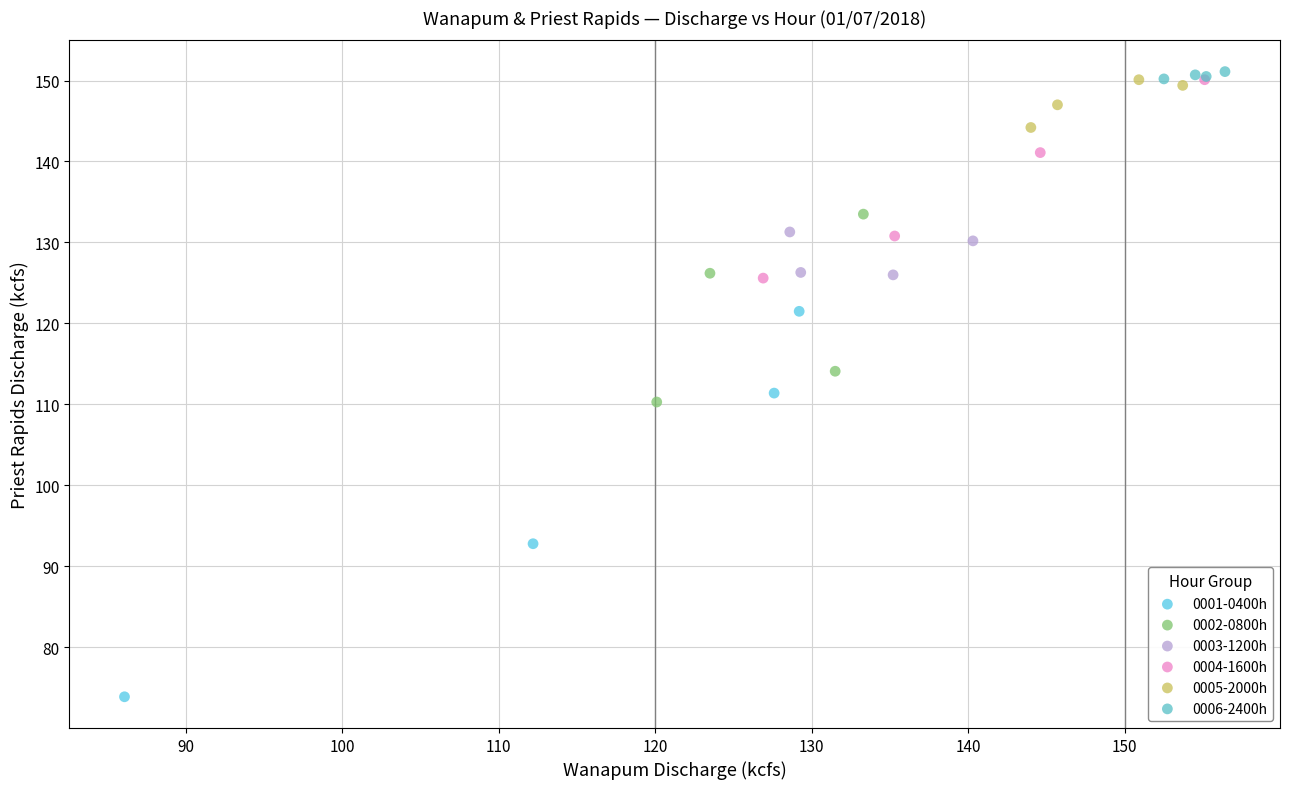

What are all the series names shown in the legend?

0001-0400h, 0002-0800h, 0003-1200h, 0004-1600h, 0005-2000h, 0006-2400h